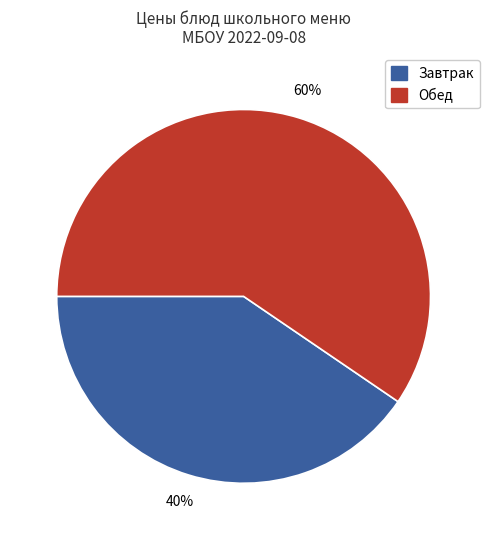

Is there any slice that represents more than half of the pie?

Yes